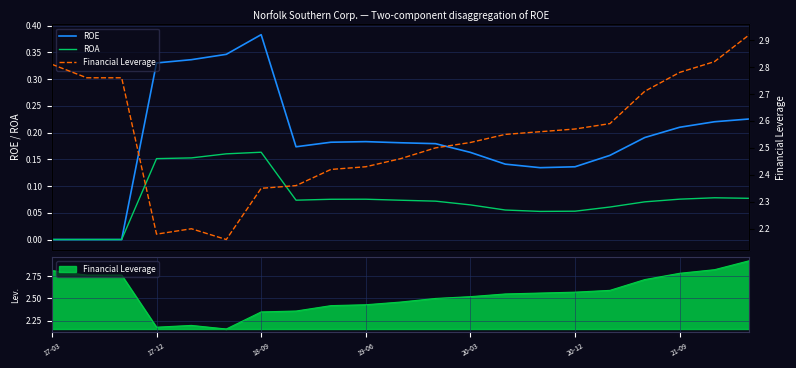

Is the value of Financial Leverage at 13 greater than the value of ROE at 20?

Yes